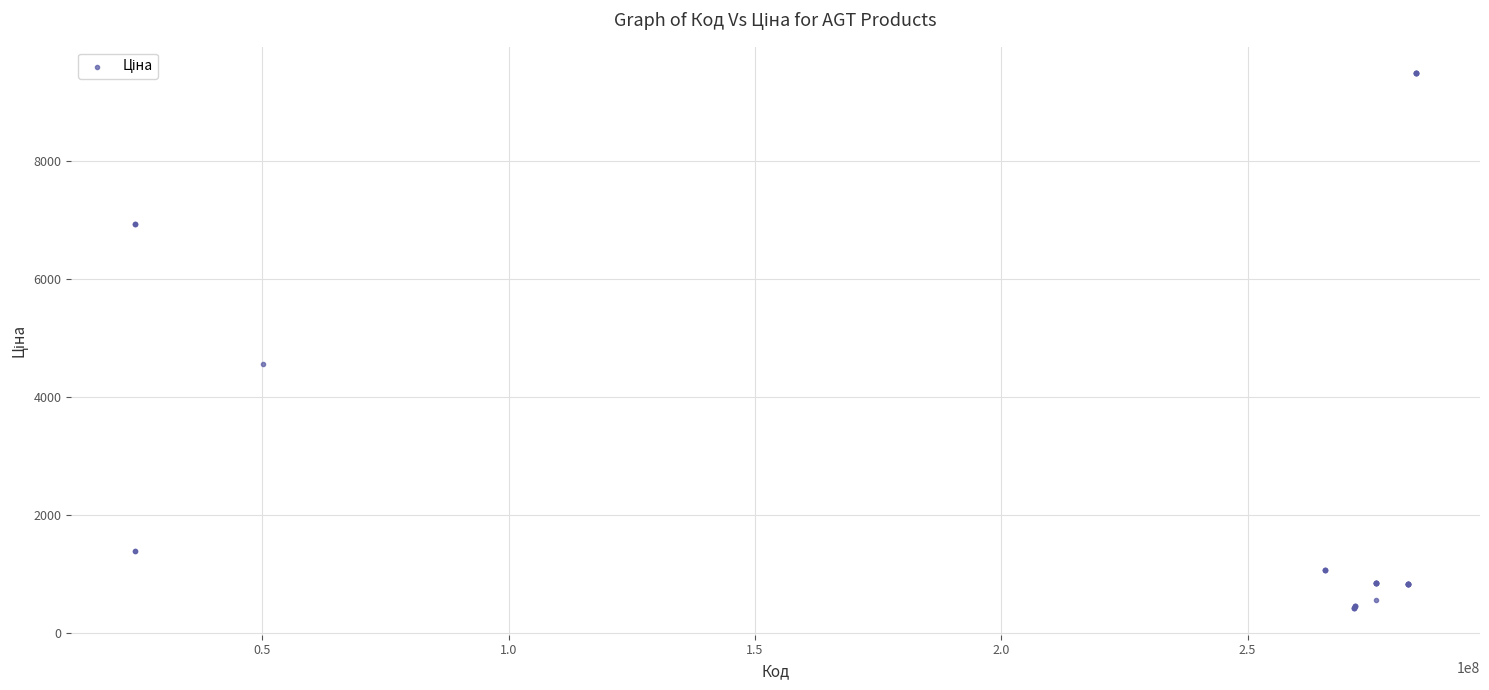

What Y value in the scatter plot is closest to 4948?

4561.9